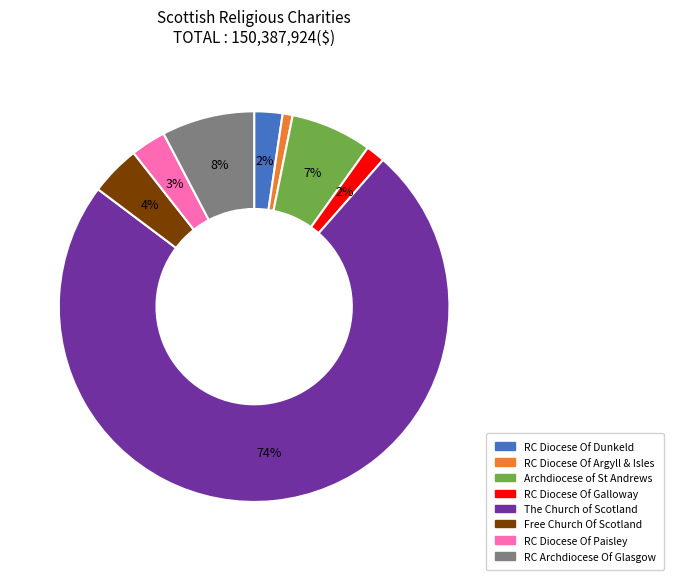

True or false: RC Diocese Of Galloway accounts for 2% of the total.

True